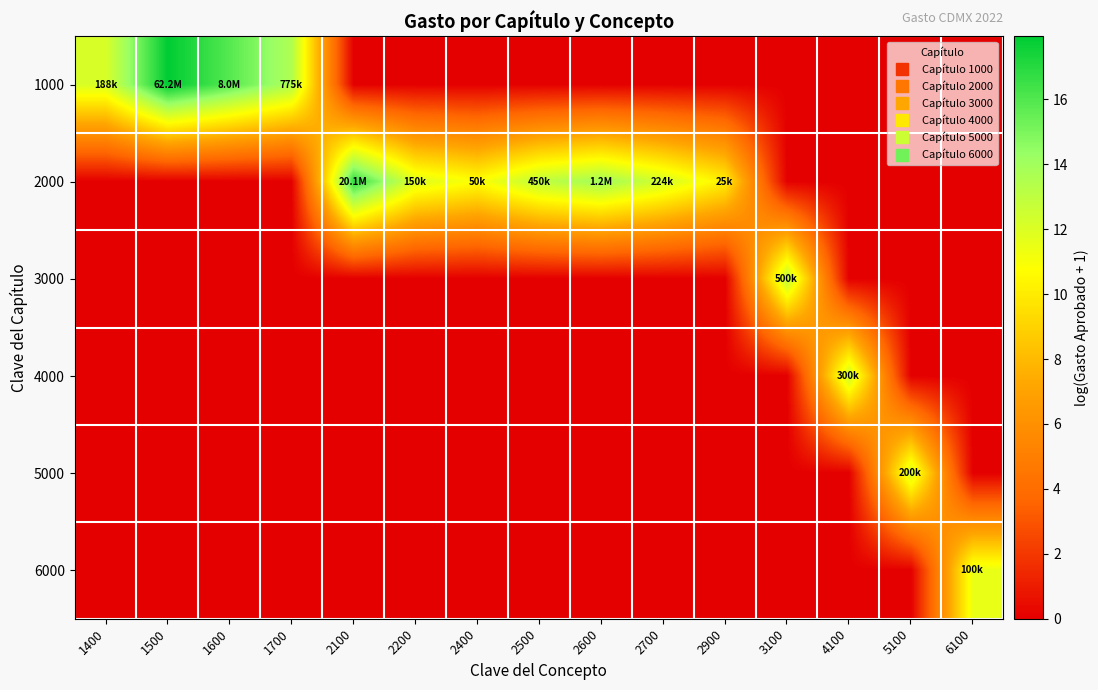

Which label corresponds to the largest value in the chart?

1500